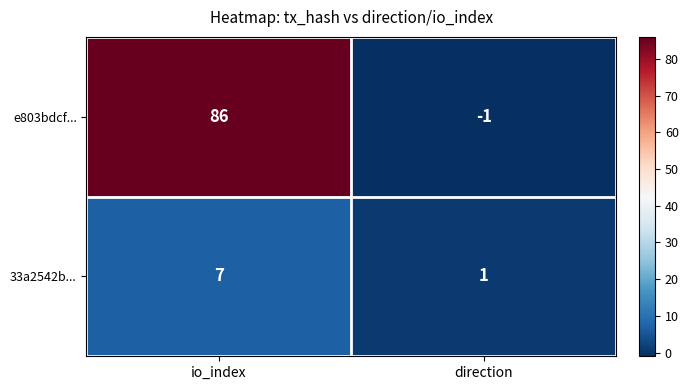

What is the total value across all series at io_index?

93